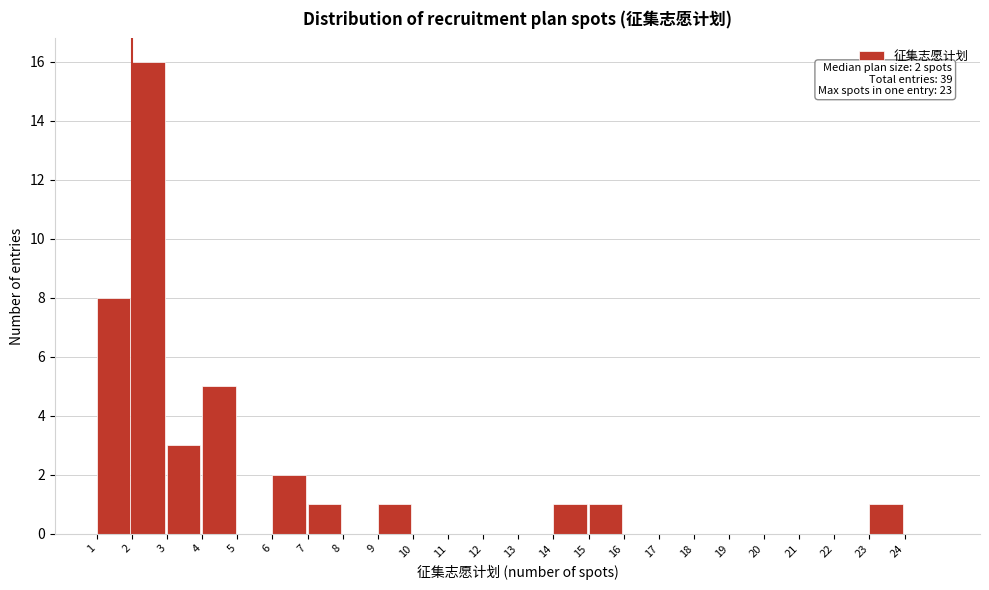

Over which range of the x-axis is the bar tallest?

2 to 3